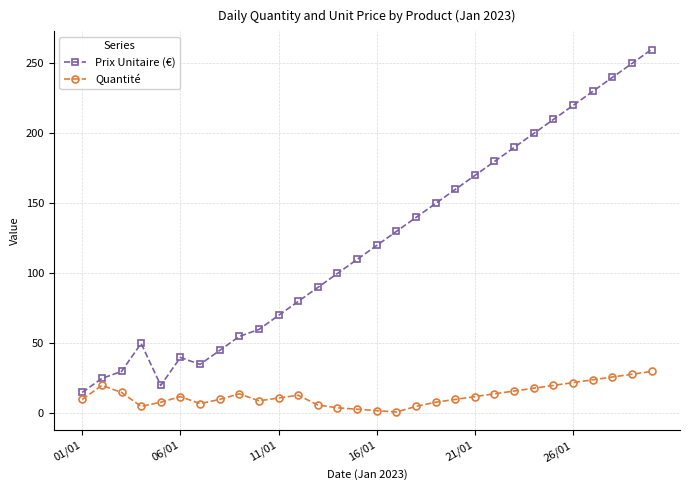

Count the number of categories in the chart.

30